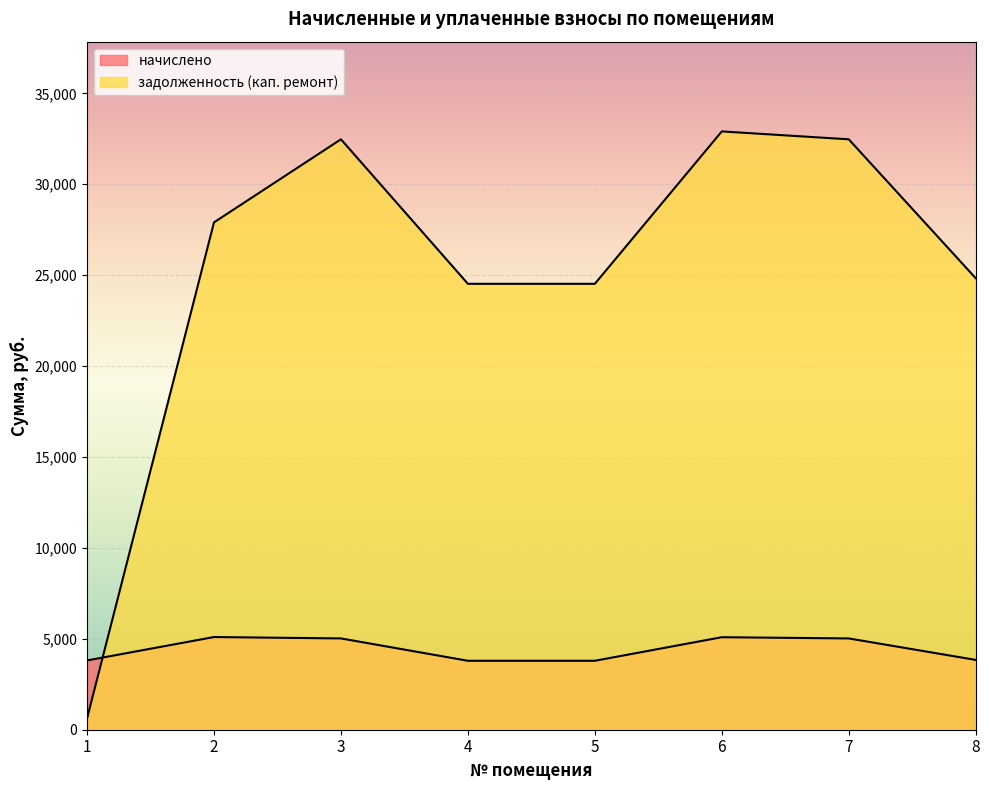

At 5, list the series in order from smallest to largest.

начислено, задолженность (кап. ремонт)